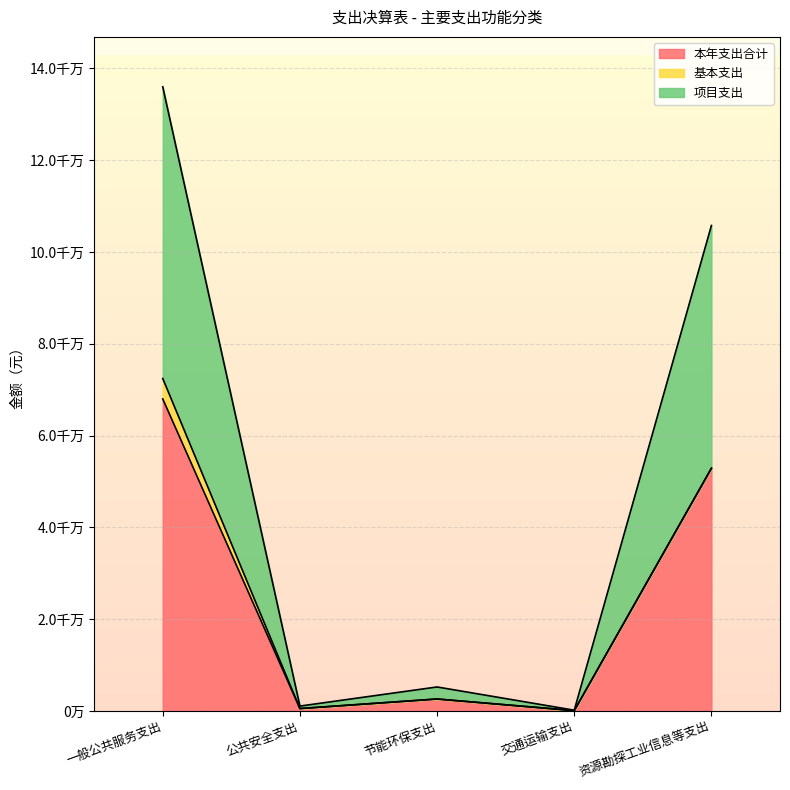

What is the total value across all series at 公共安全支出?

1621279.9